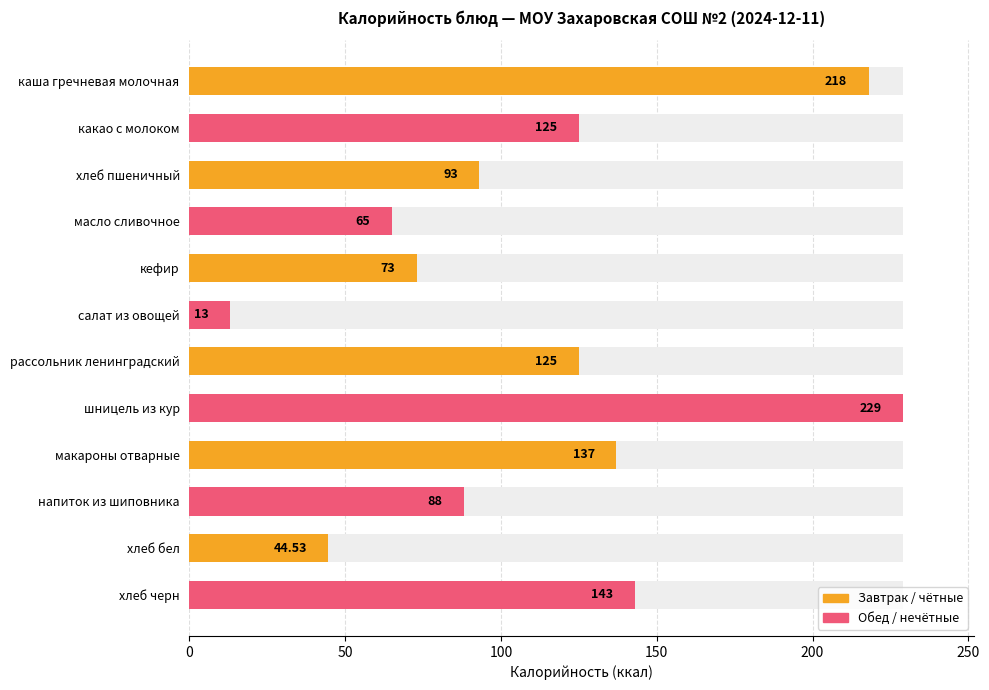

The chart shows a value of 44.5 at хлеб бел. True or false?

True